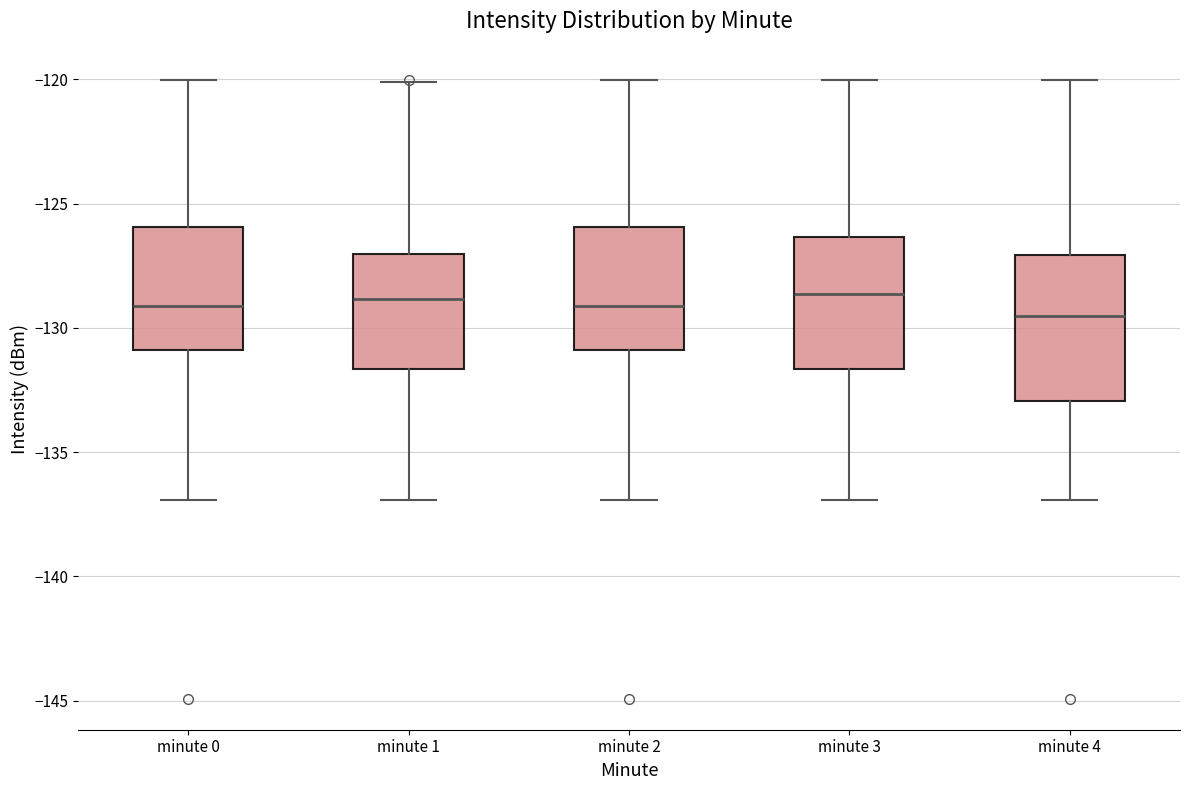

Where does the upper whisker of the box for minute 4 end on the y-axis? The values are not printed on the chart, so give them approximately, as read against the axis.

-120.0